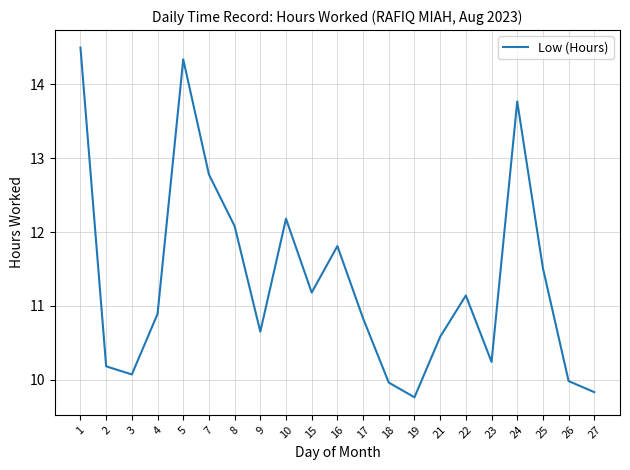

What is the average value?

11.3